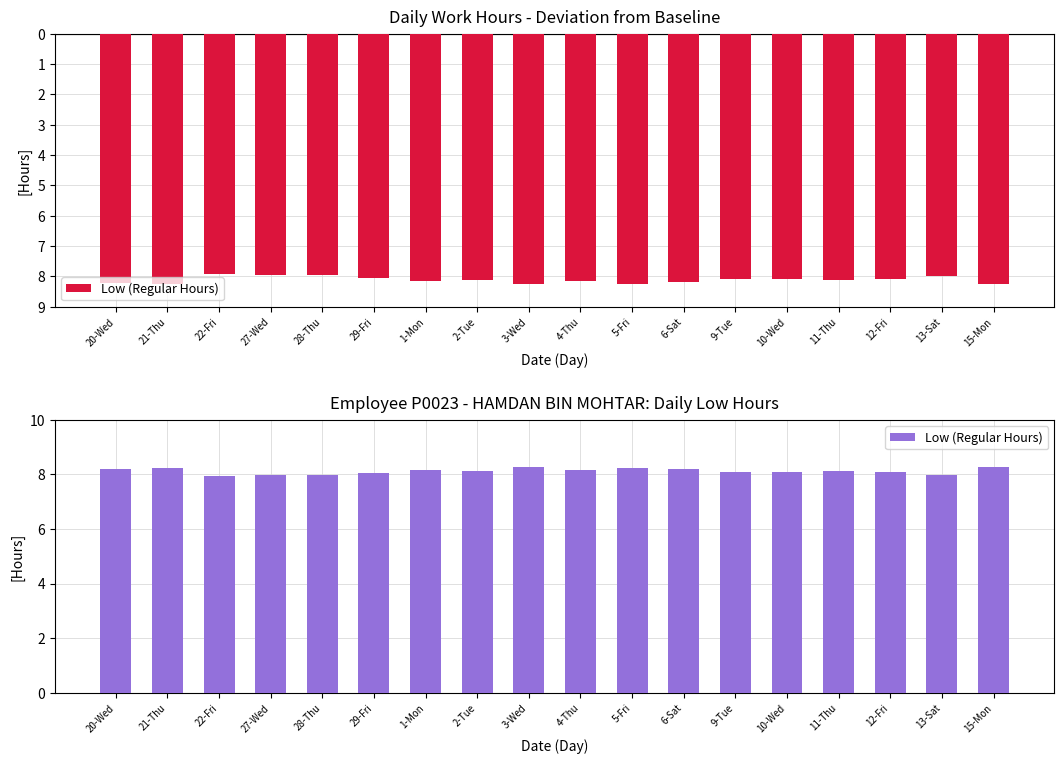

What is the greatest value displayed?

8.3